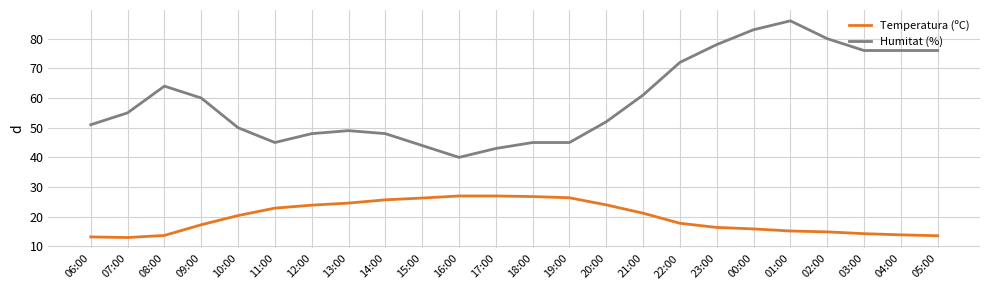

What is the greatest value displayed?

86.0